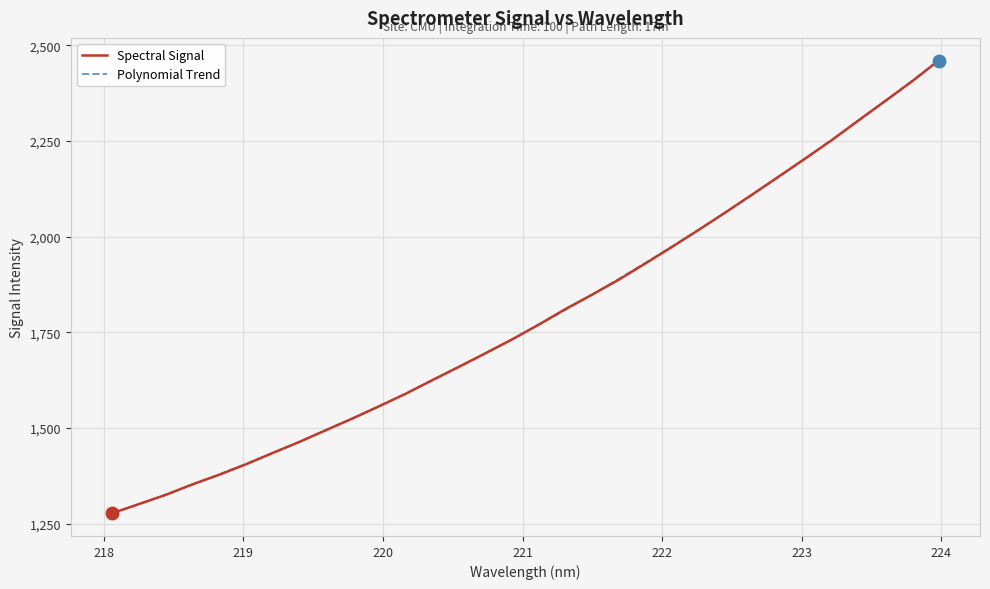

What is the difference between the second highest and second lowest values in the Polynomial Trend series?

1106.1